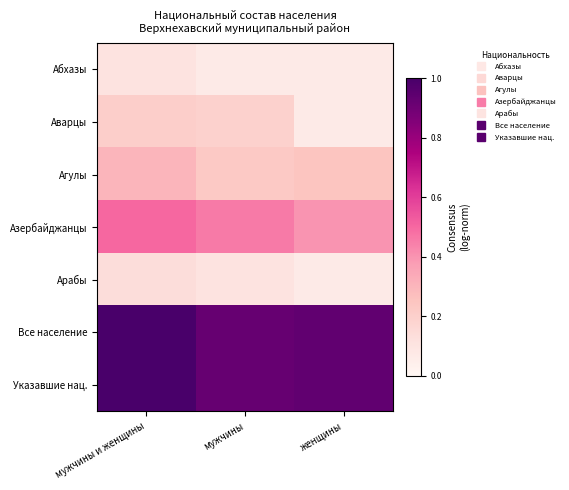

What is the total value across all series at мужчины и женщины?

3.3